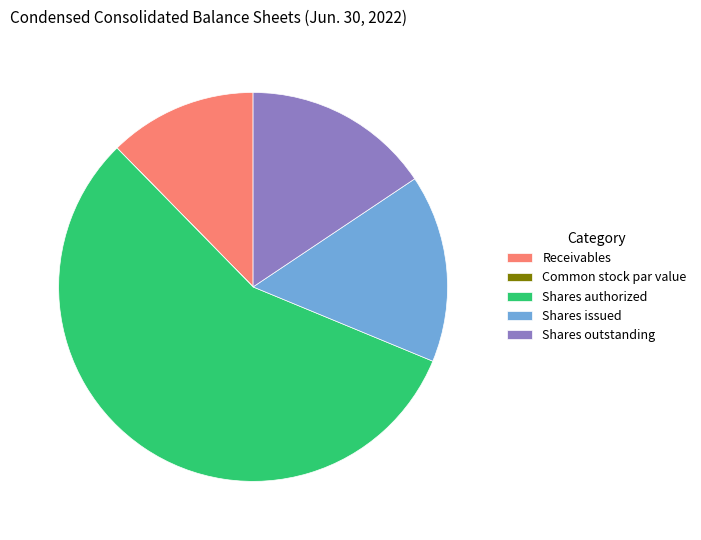

True or false: Shares issued accounts for 16% of the total.

True